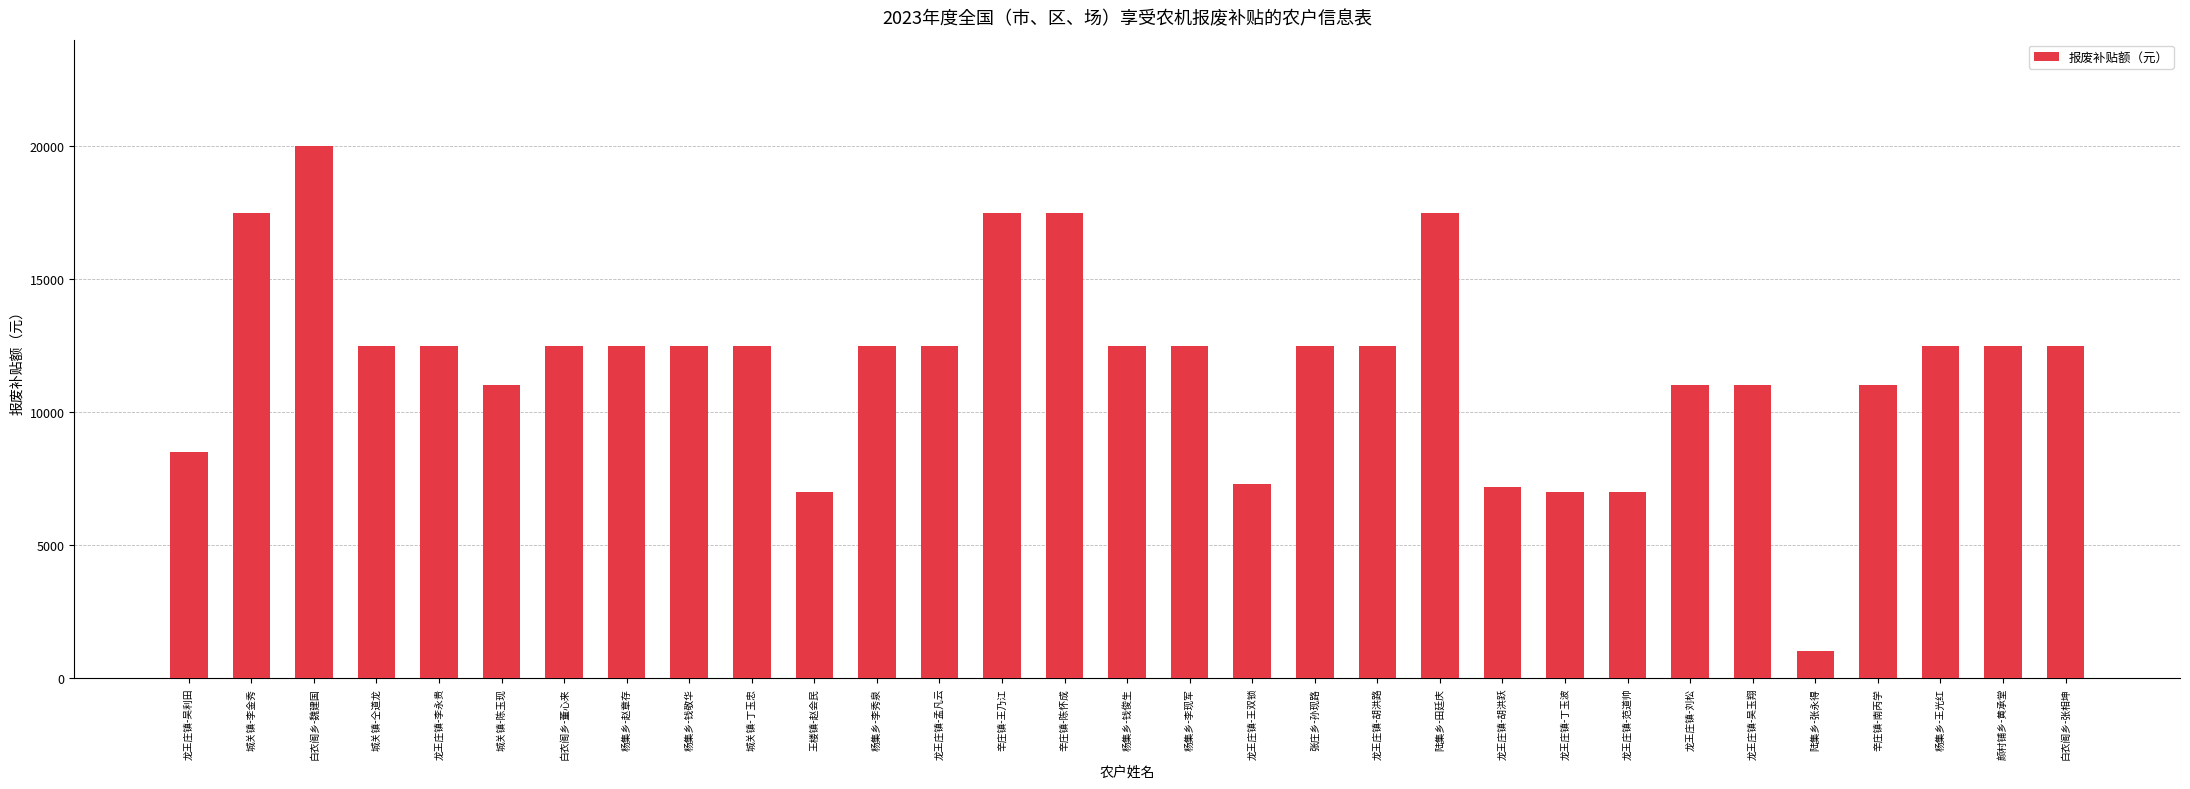

Reading left to right, list all the values displayed in this chart.

8500	17500	20000	12500	12500	11000	12500	12500	12500	12500	7000	12500	12500	17500	17500	12500	12500	7300	12500	12500	17500	7200	7000	7000	11000	11000	1000	11000	12500	12500	12500